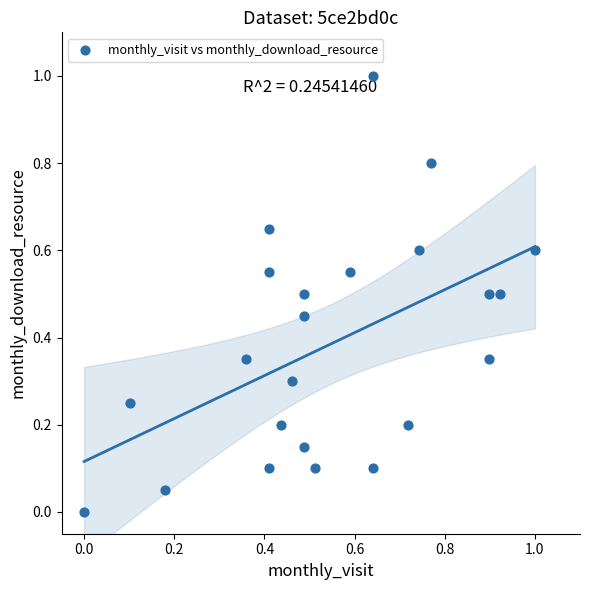

What is the range of Y values (max minus min)?

1.0